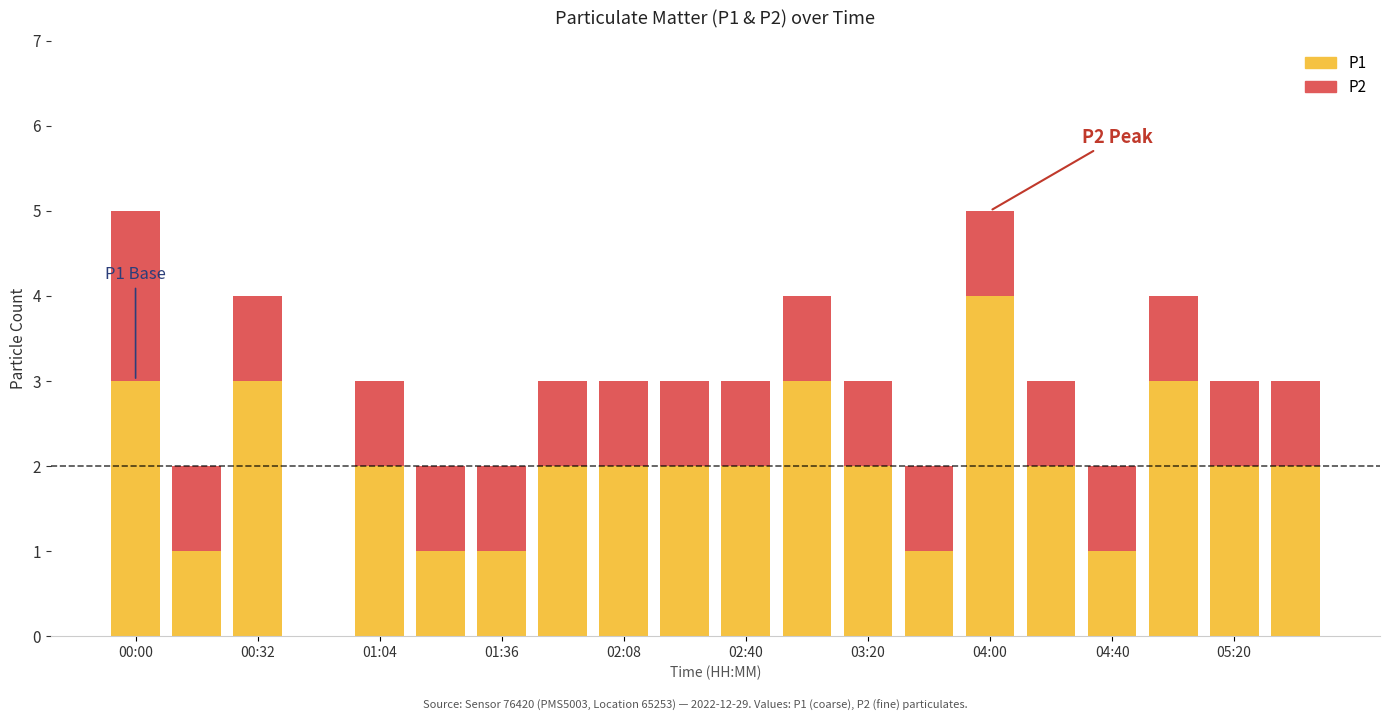

Does the chart contain stacked bars?

Yes